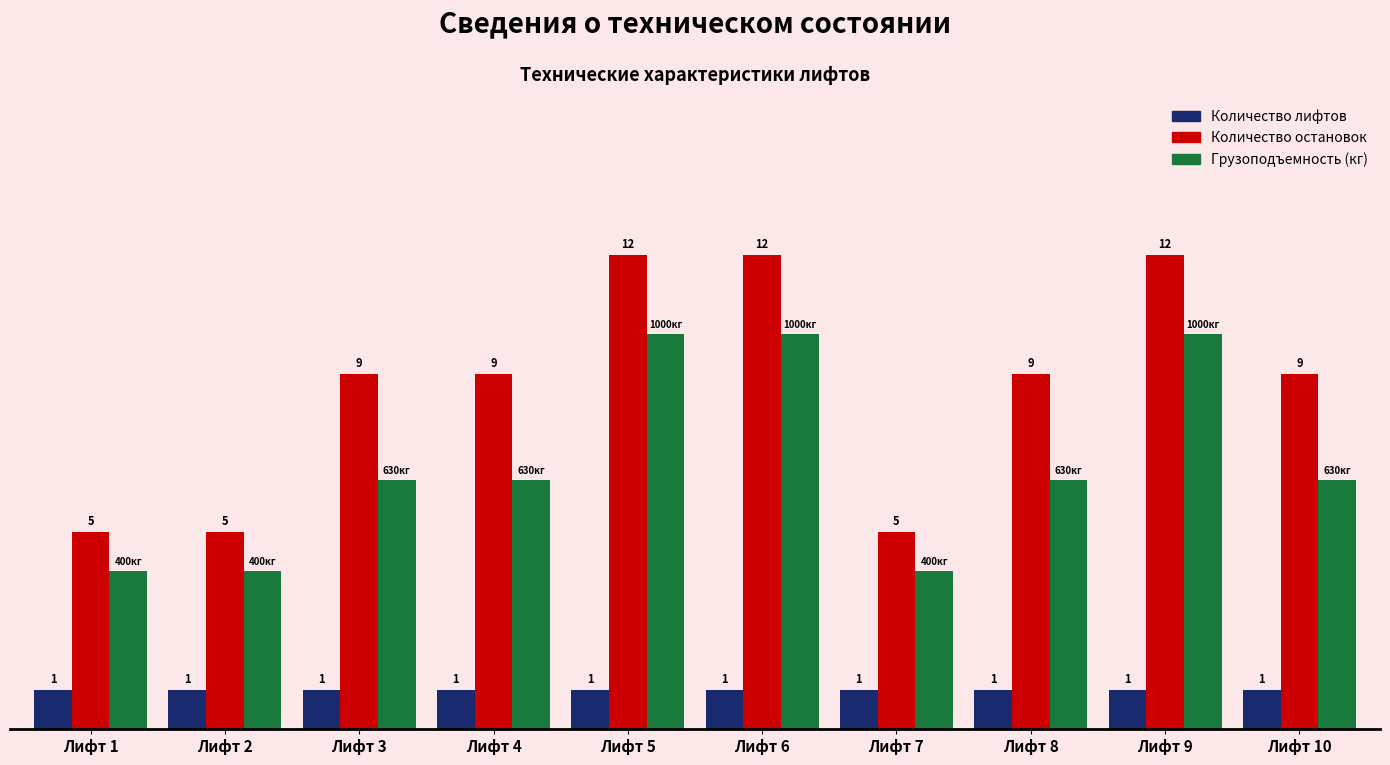

What is the spread (max minus min) of values at Лифт 1?

4.0